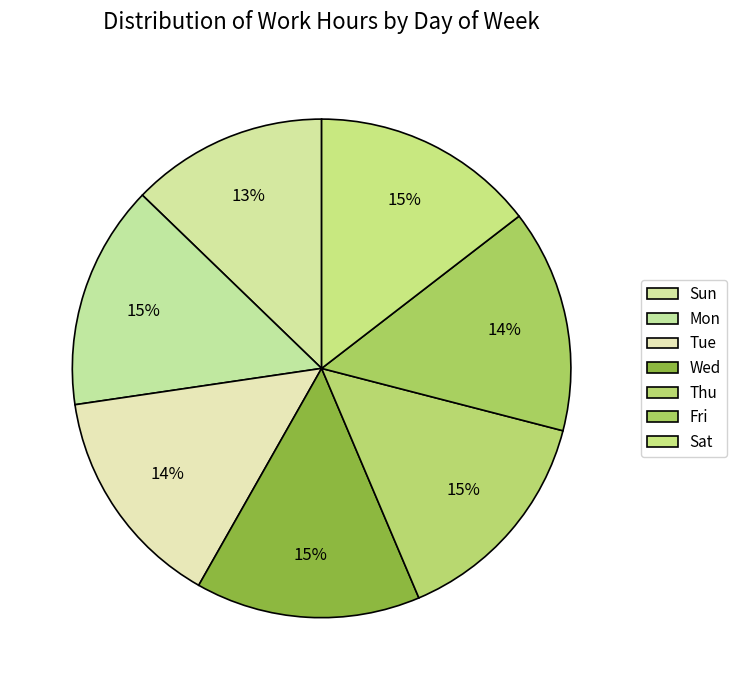

To the nearest percent, what is the difference between the largest and smallest slice percentages?

2%